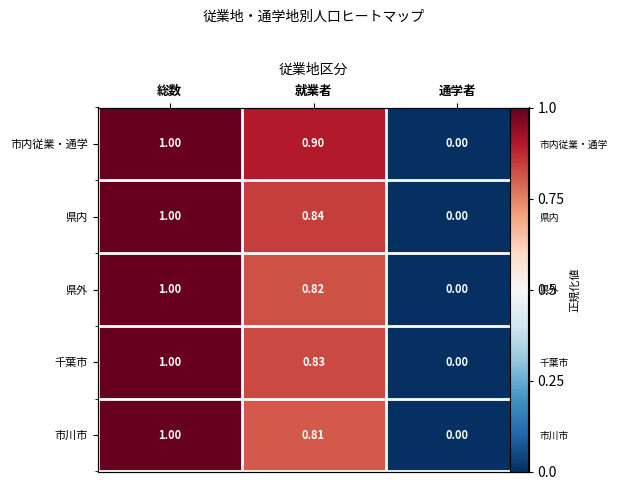

Rank the categories by 県外 value from lowest to highest.

通学者, 就業者, 総数